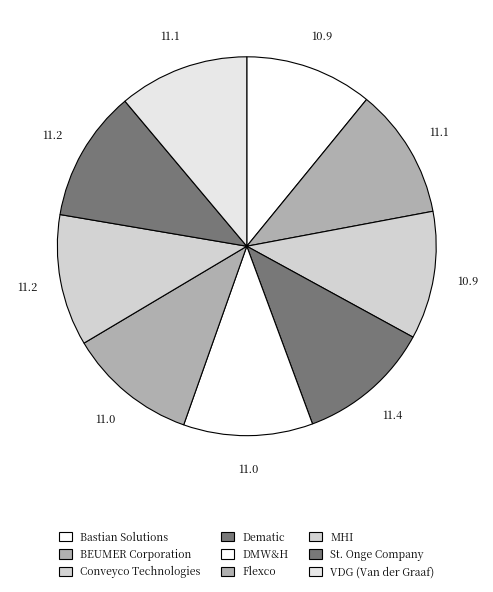

Do VDG (Van der Graaf) and DMW&H together represent more than half of the pie?

No